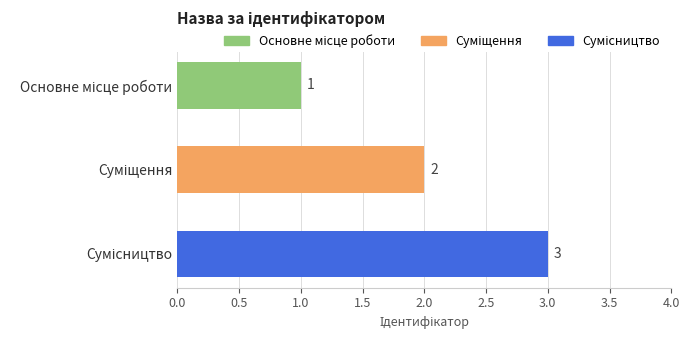

How many values are between 1 and 3?

3